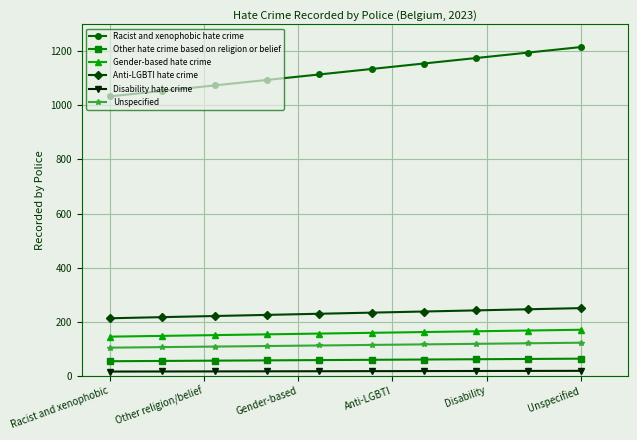

What is the difference between the maximum and minimum values in the Racist and xenophobic hate crime series?

182.4